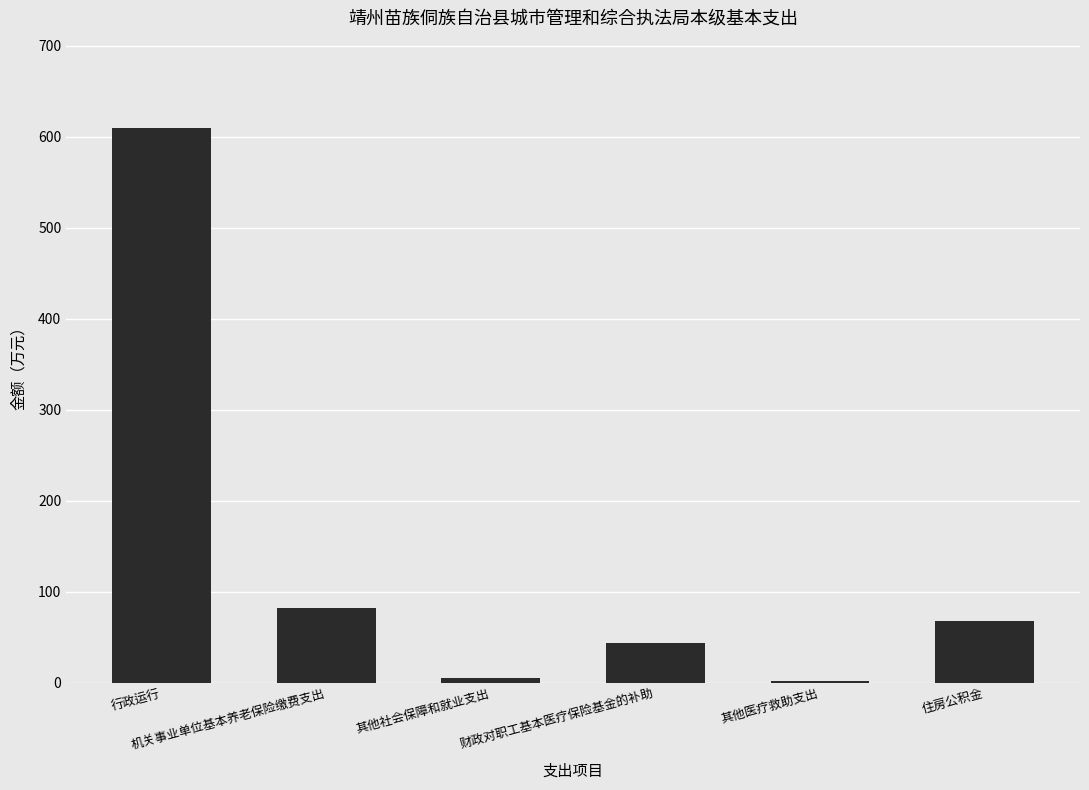

What is the ratio of the value at 其他社会保障和就业支出 to the value at 其他医疗救助支出?

4.0